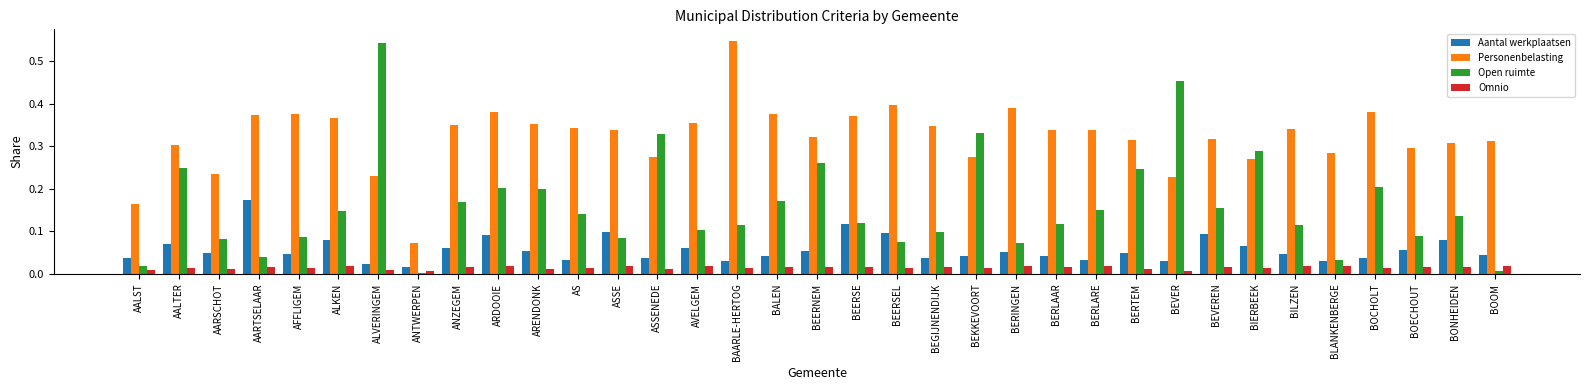

Count the number of data series in this chart.

4